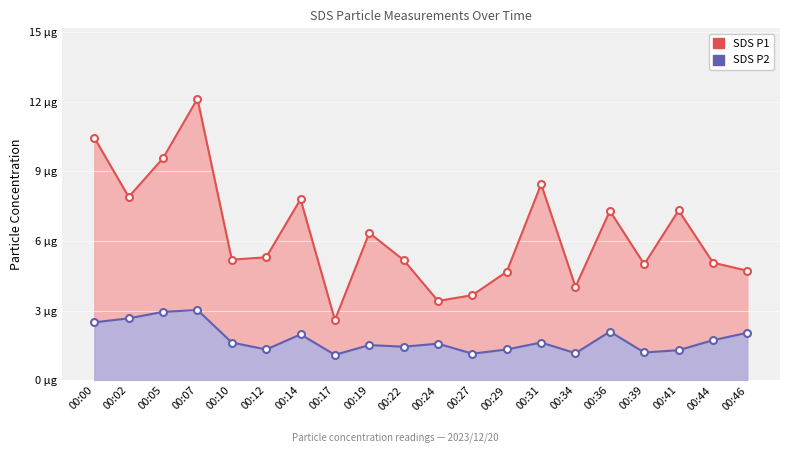

Rank the categories by SDS_P1 value from highest to lowest.

00:07, 00:00, 00:05, 00:31, 00:02, 00:14, 00:41, 00:36, 00:19, 00:12, 00:10, 00:22, 00:44, 00:39, 00:46, 00:29, 00:34, 00:27, 00:24, 00:17